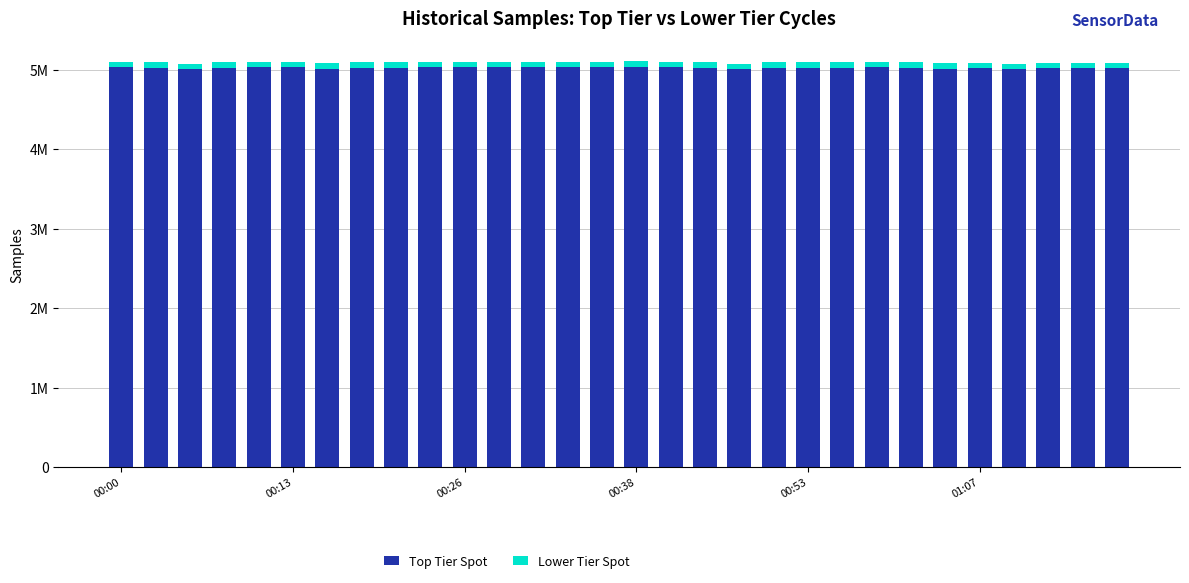

Does the chart contain stacked bars?

Yes